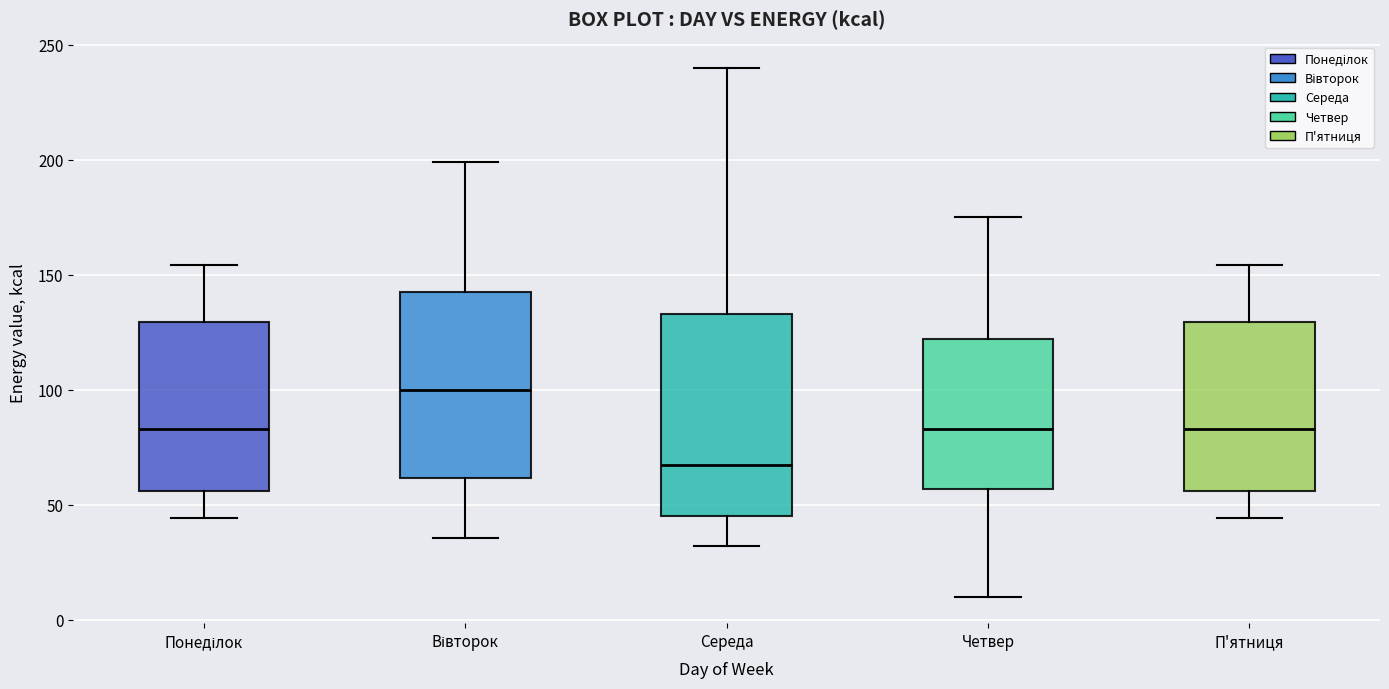

Reading left to right, transcribe this box plot: for each box, give where its median line is, the range the box spans, and where its two whiskers end, as read against the y-axis. The values are not printed on the chart, so give them approximately, as read against the axis.

Понеділок: median 85, box 55 to 130, whiskers 45 to 155
Вівторок: median 100, box 60 to 145, whiskers 35 to 200
Середа: median 65, box 45 to 135, whiskers 30 to 240
Четвер: median 85, box 55 to 120, whiskers 10 to 175
П'ятниця: median 85, box 55 to 130, whiskers 45 to 155